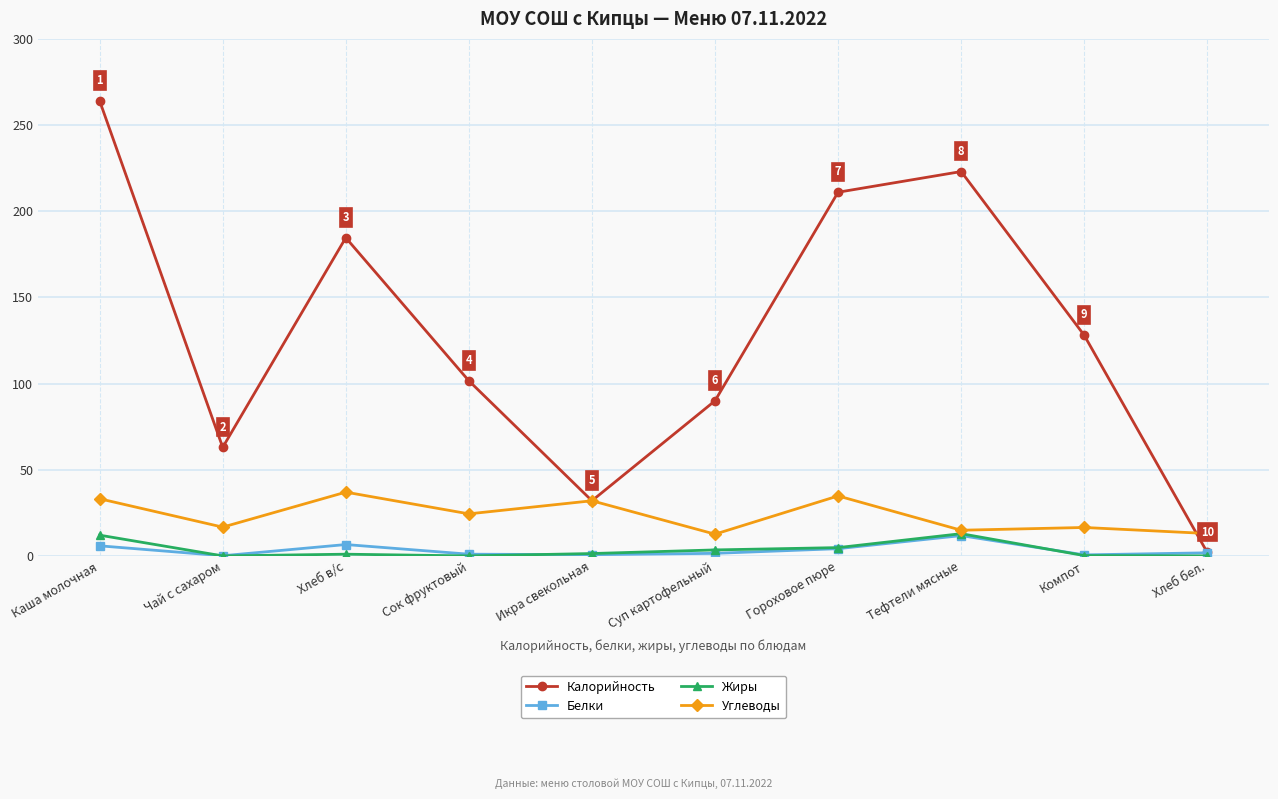

Count the number of categories in the chart.

10